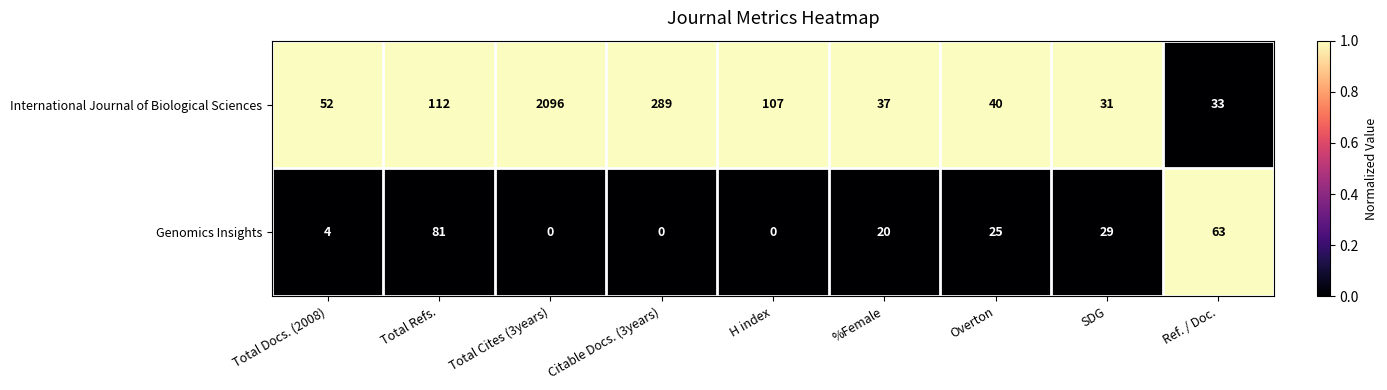

Reading left to right, transcribe all the data shown in this chart.

International Journal of Biological Sciences: Total Docs. (2008)=52	Total Refs.=112	Total Cites (3years)=2096	Citable Docs. (3years)=289	H index=107	%Female=37	Overton=40	SDG=31	Ref. / Doc.=33
Genomics Insights: Total Docs. (2008)=4	Total Refs.=81	Total Cites (3years)=0	Citable Docs. (3years)=0	H index=0	%Female=20	Overton=25	SDG=29	Ref. / Doc.=63